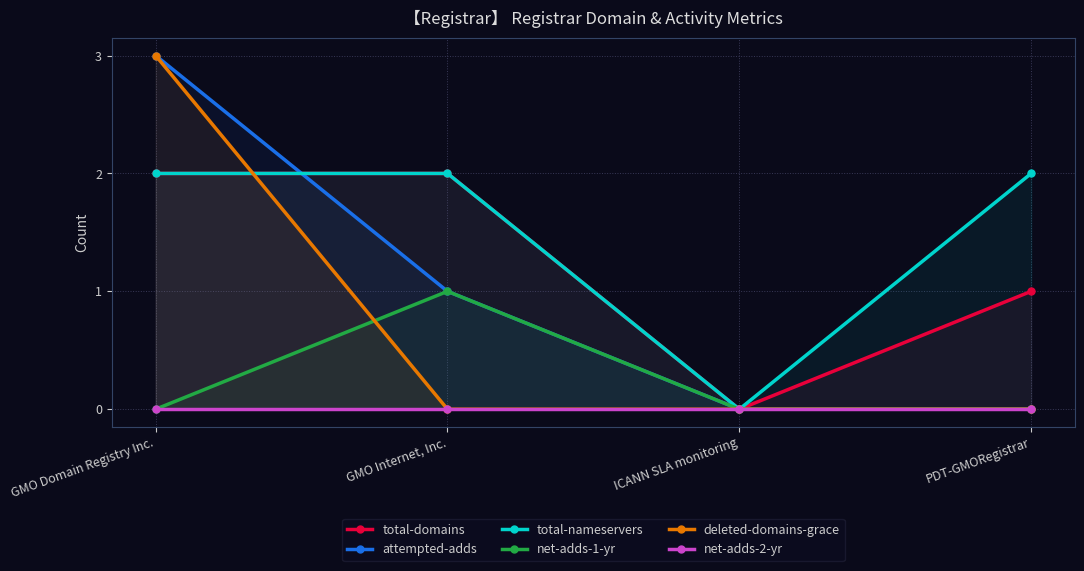

At how many categories does at least one series exceed 1?

3